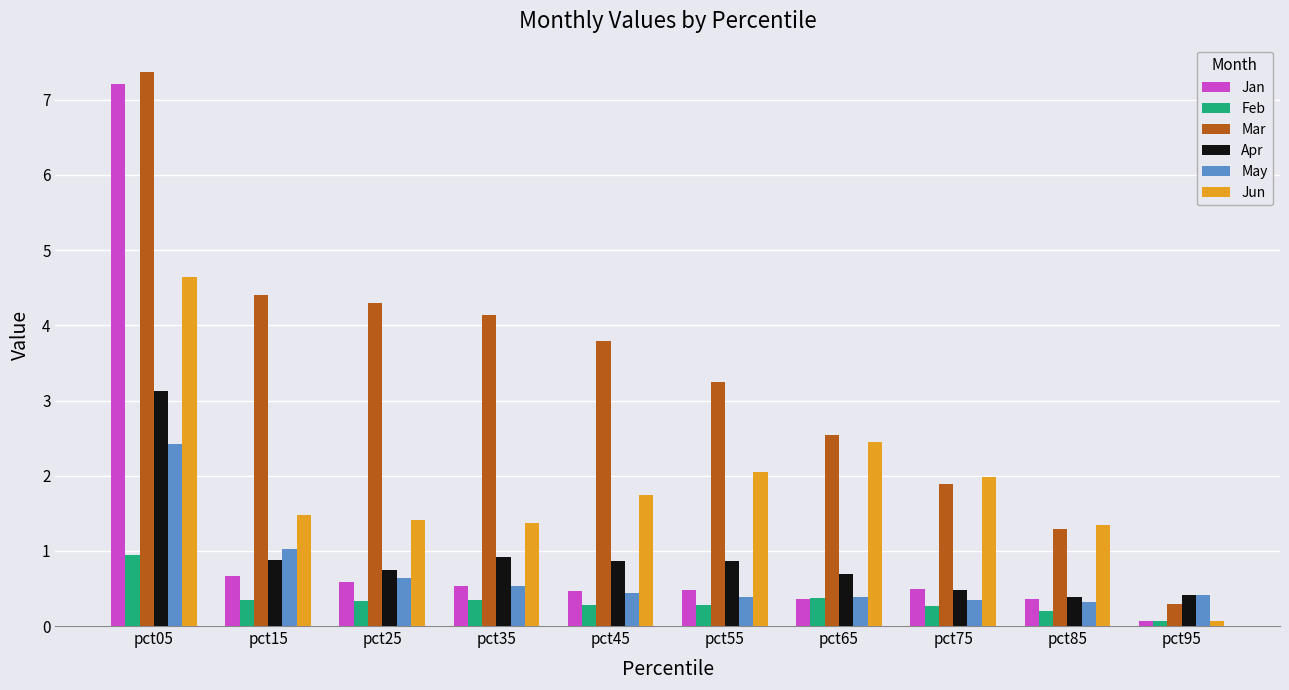

Which series has the largest total across all categories?

Mar